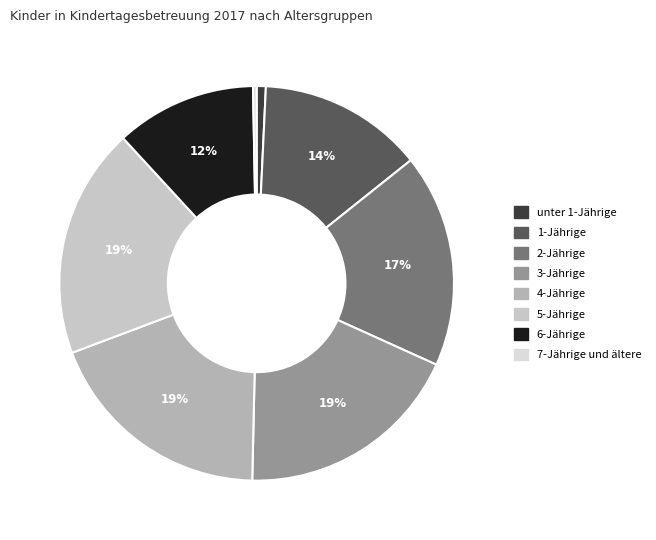

What is the ratio of the value at 2-Jährige to the value at 5-Jährige?

0.9